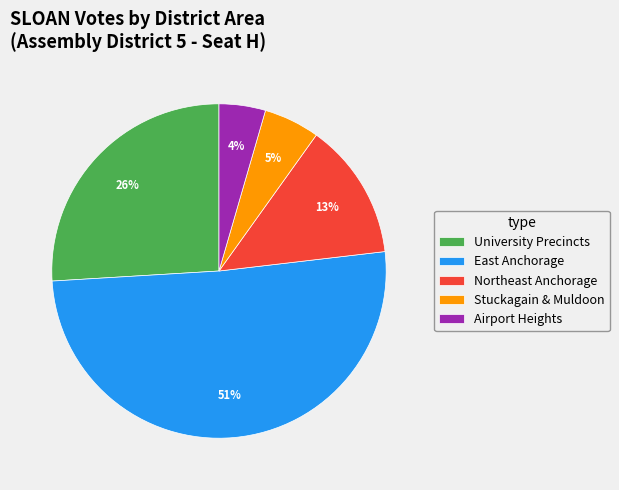

To the nearest percent, what is the average slice percentage?

20%